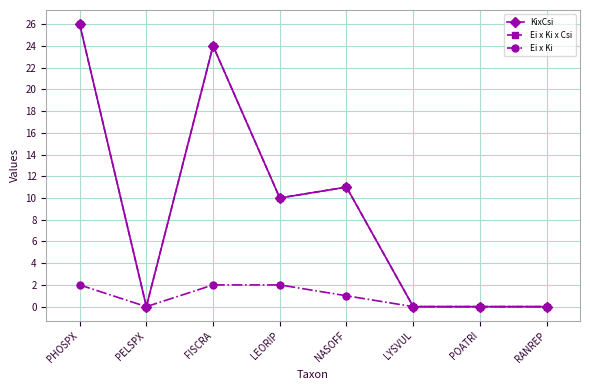

At how many categories does at least one series exceed 14?

2